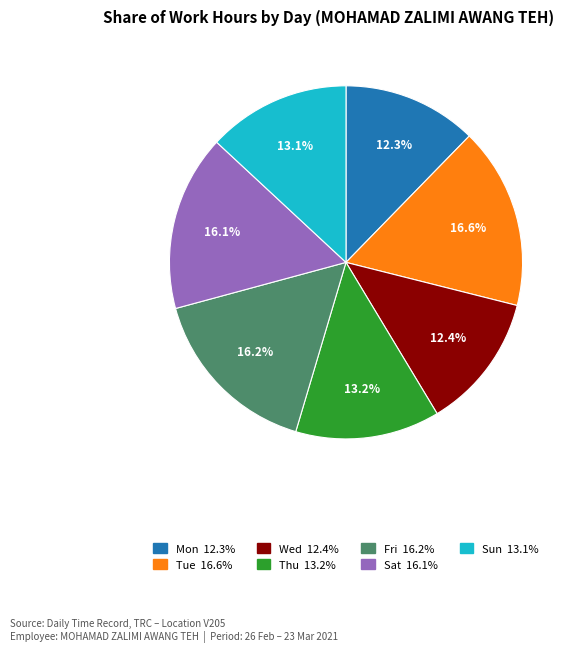

Is there a majority slice in this chart?

No